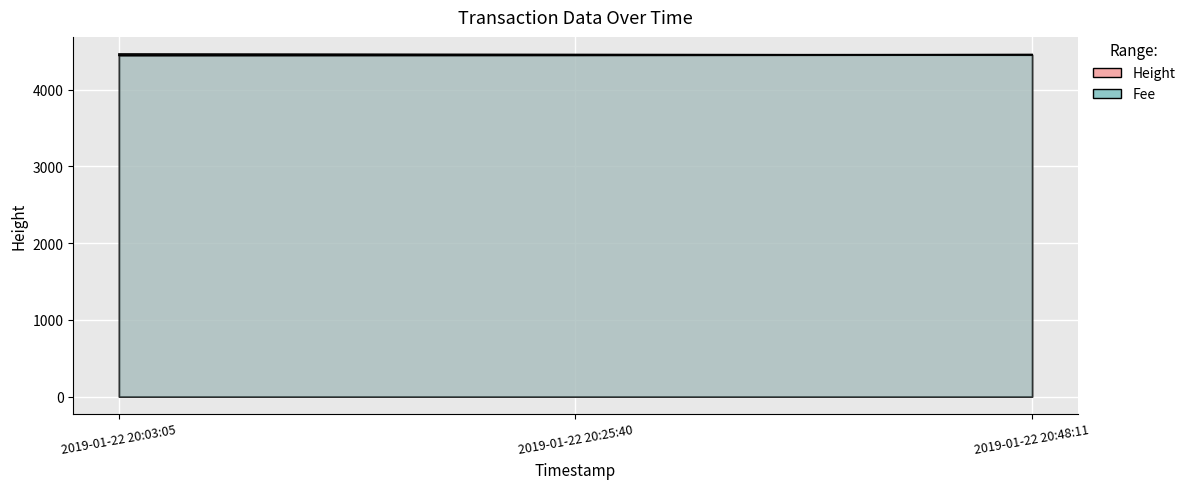

Does the chart display data point markers on the line(s)?

No